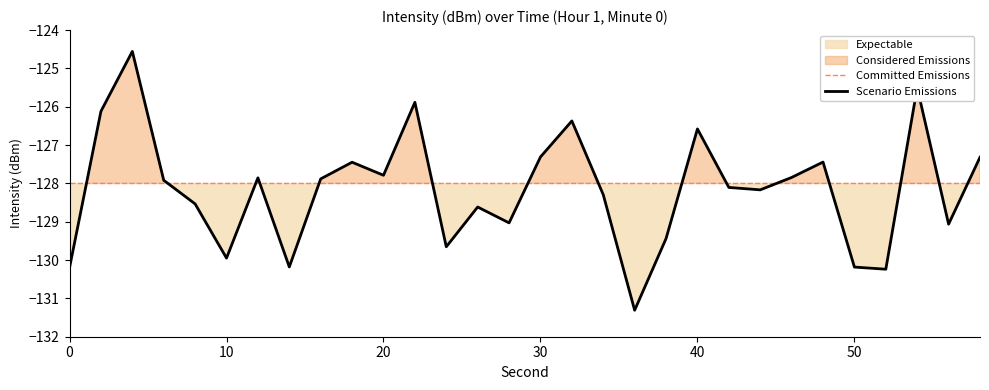

Where is the first local maximum?

4